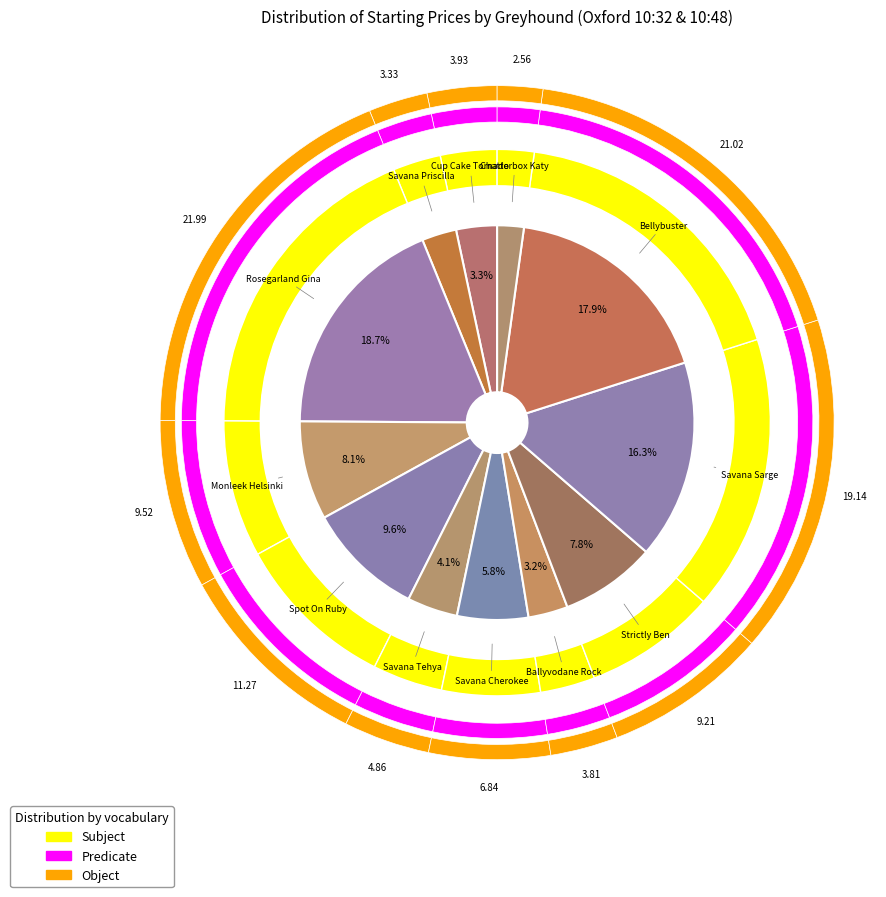

To the nearest percent, what portion does Bellybuster represent?

18%